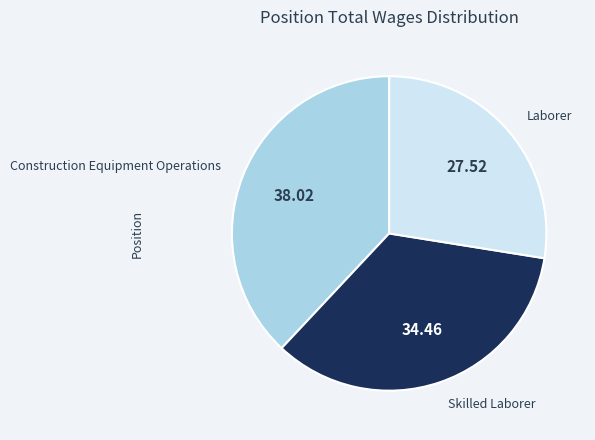

What is the smallest slice in the pie chart?

Laborer